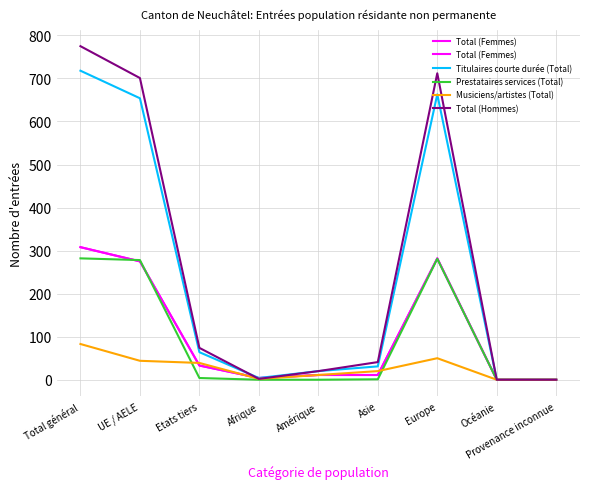

Between Afrique and Asie, which series saw the biggest shift?

Total (Hommes)